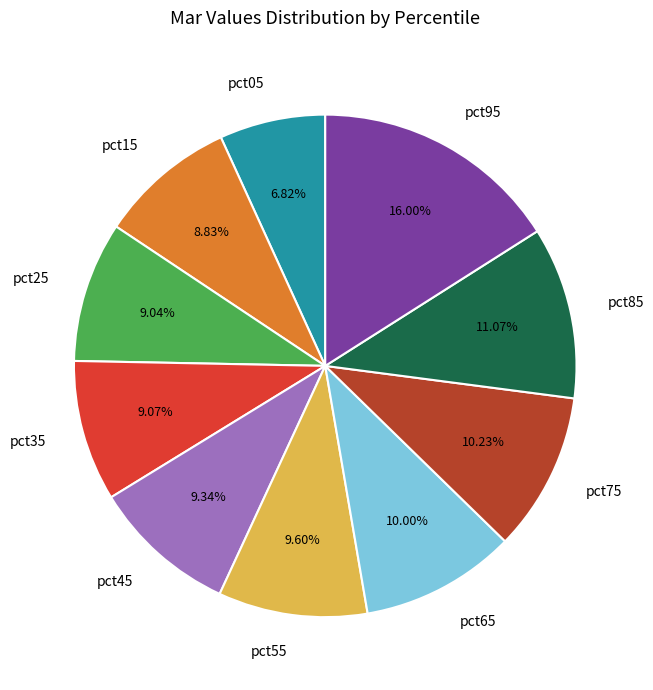

The pct45 slice represents 24% of the pie. True or false?

False